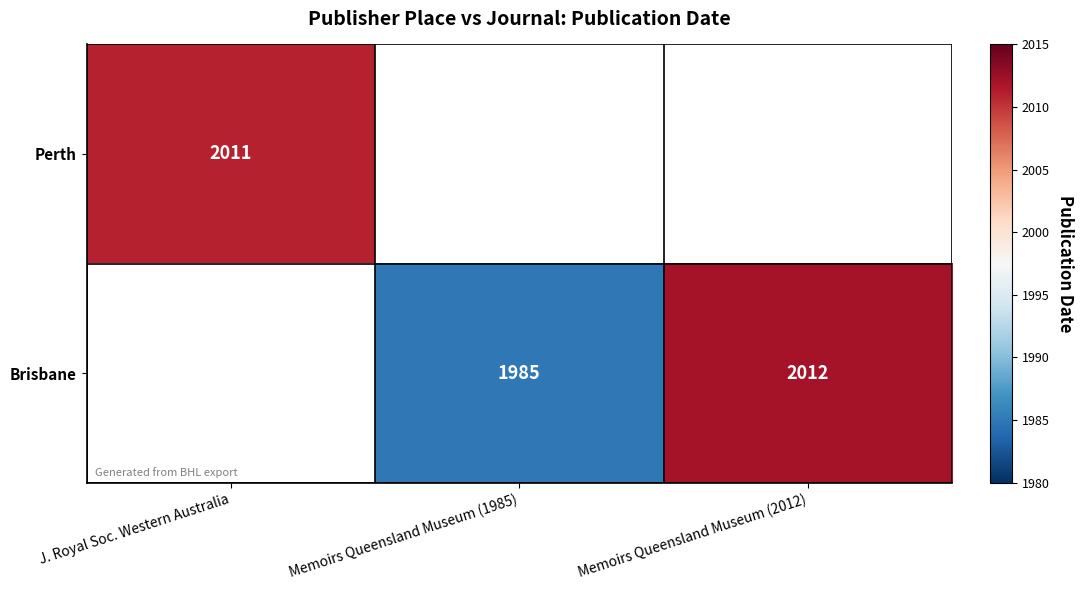

Is it true that Brisbane equals 2012 at Memoirs Queensland Museum (2012)?

True